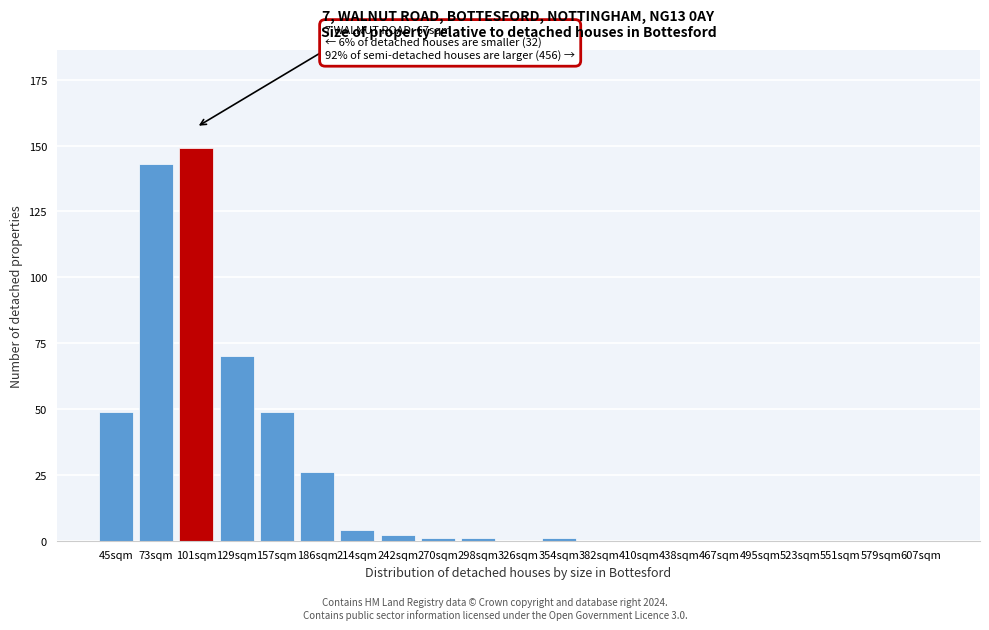

Reading right to left, what are all the values shown in this chart?

607sqm=0	579sqm=0	551sqm=0	523sqm=0	495sqm=0	467sqm=0	438sqm=0	410sqm=0	382sqm=0	354sqm=1	326sqm=0	298sqm=1	270sqm=1	242sqm=2	214sqm=4	186sqm=26	157sqm=49	129sqm=70	101sqm=149	73sqm=143	45sqm=49